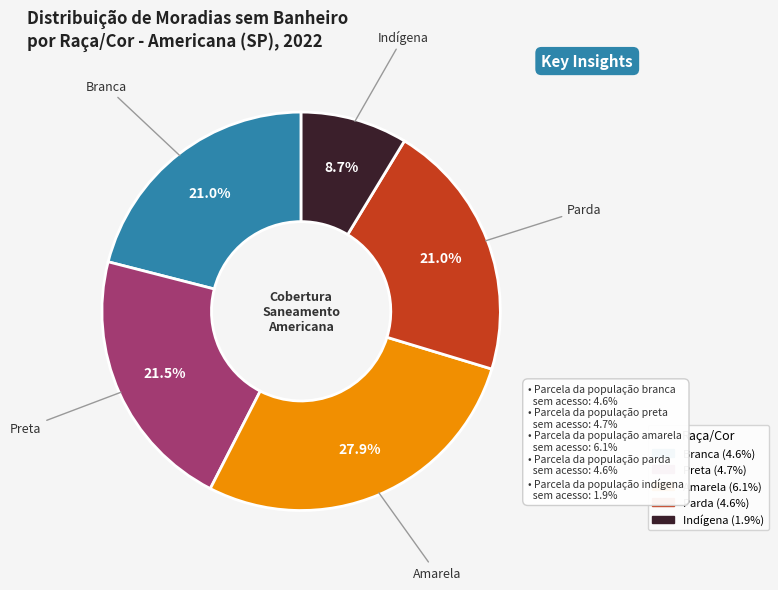

Is Preta the majority of the pie?

No